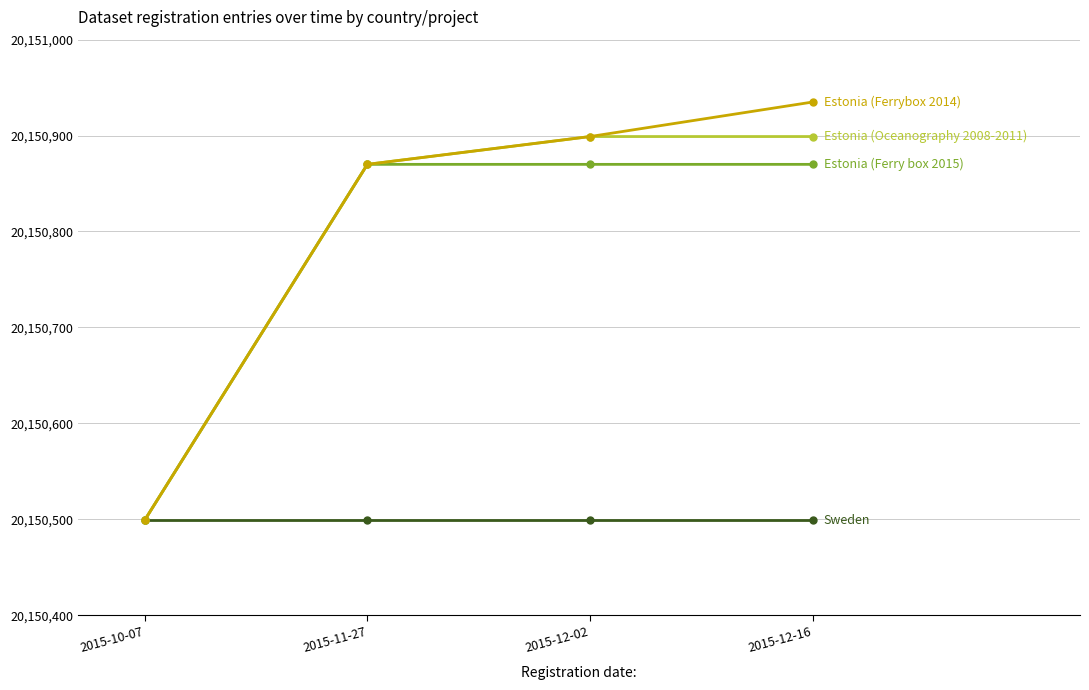

What is the label of the 4th point from the right?

2015-10-07